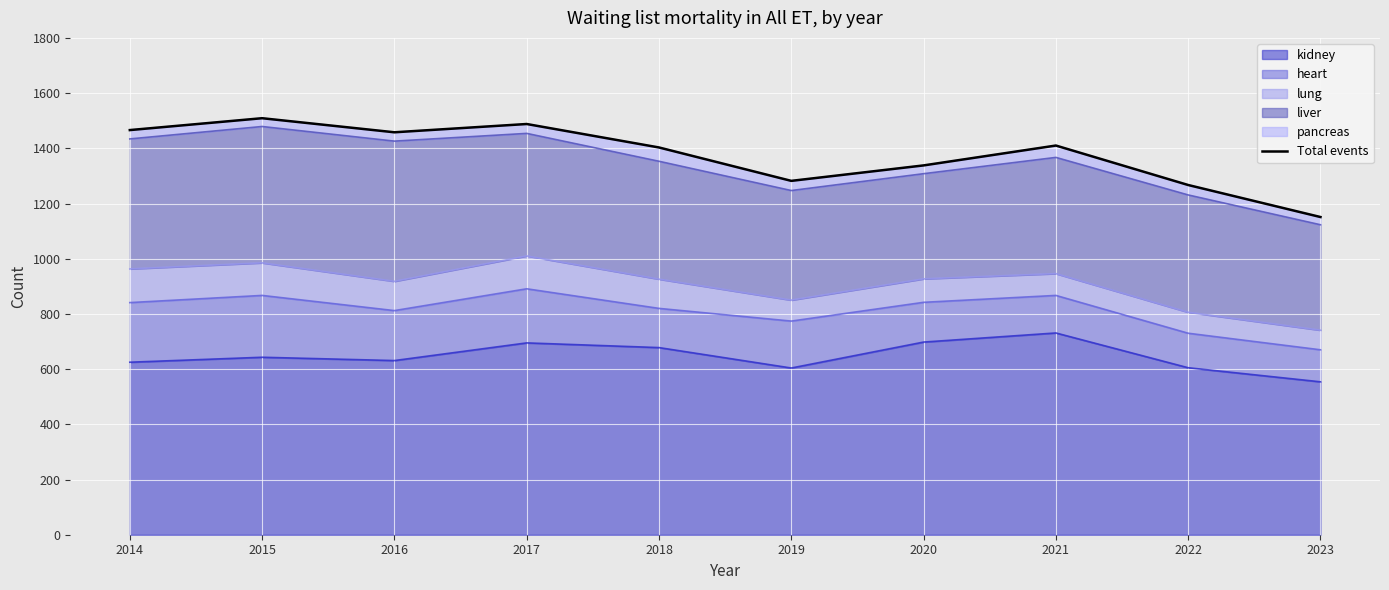

Reading left to right, transcribe all the data shown in this chart.

1466	1509	1458	1488	1403	1282	1338	1410	1267	1151